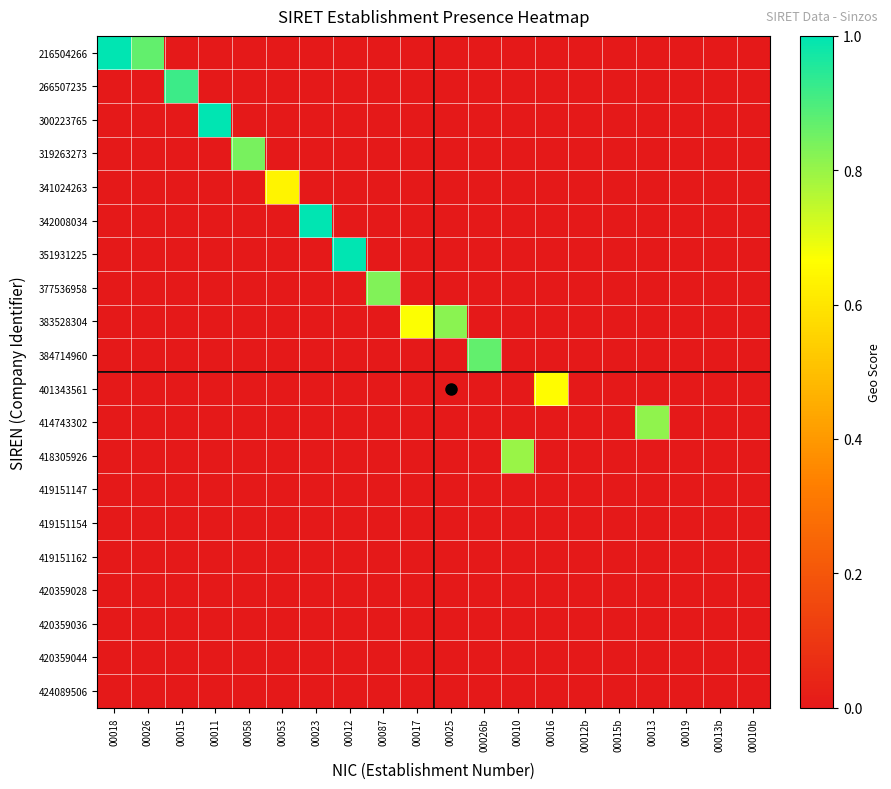

Which has a higher value, 00087 or 00053?

00087